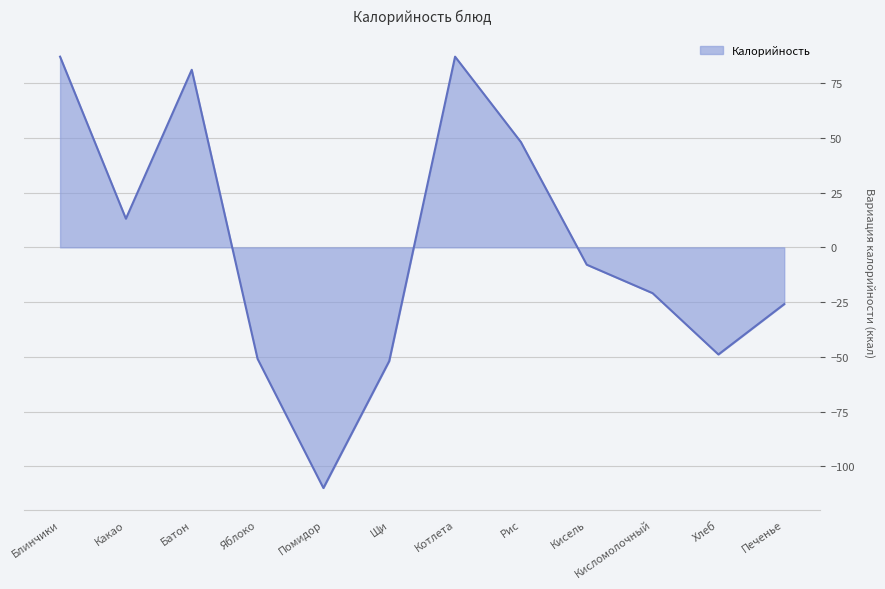

Between Хлеб and Печенье, which is larger?

Печенье